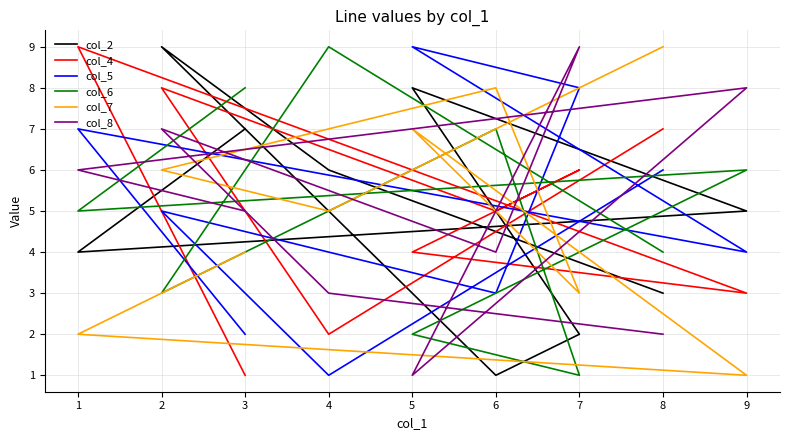

Which series has the largest range (max minus min)?

col_2